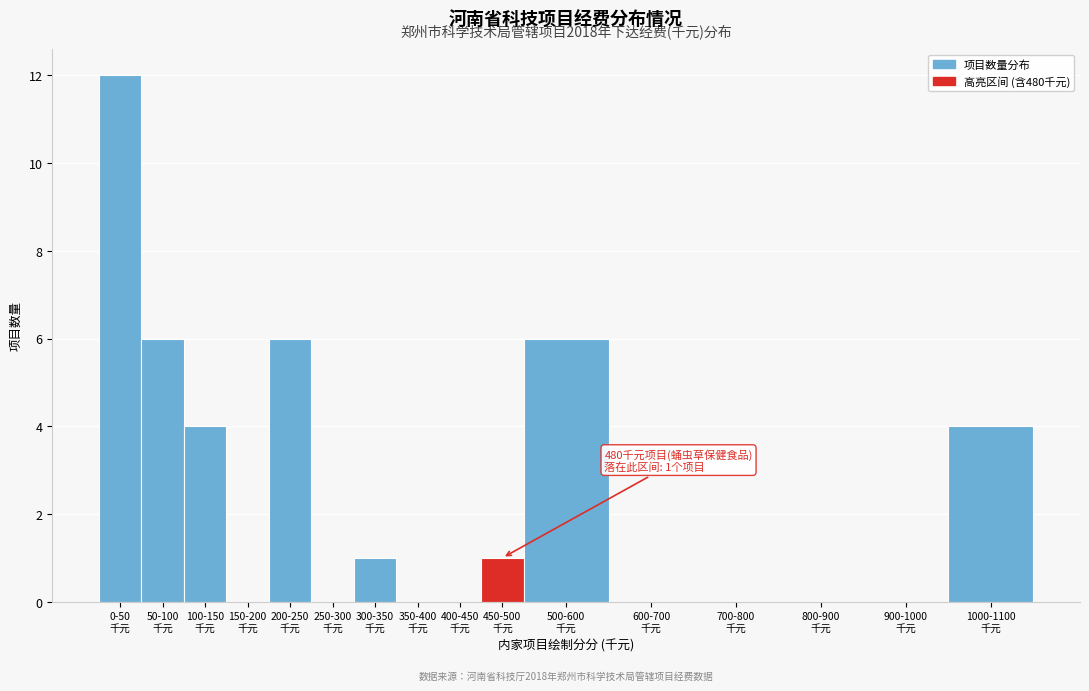

What is the greatest value displayed?

12